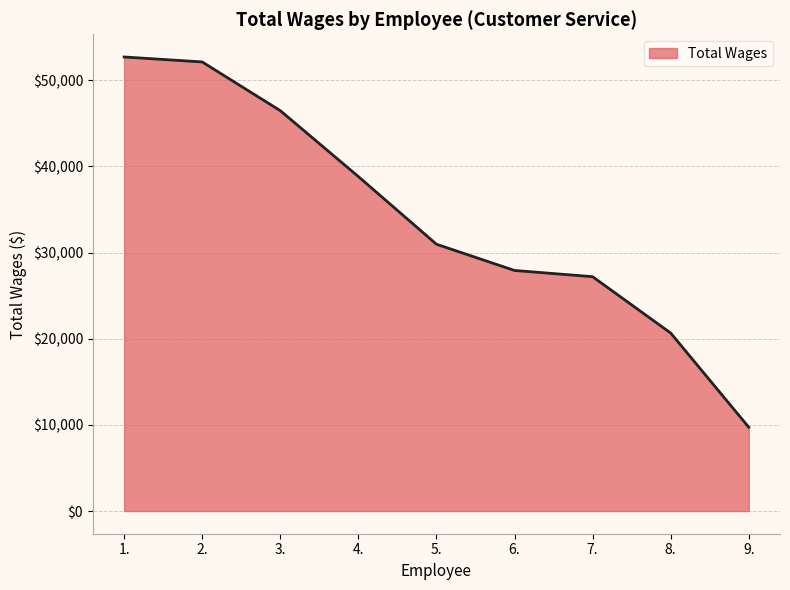

At which label does the data first exceed 30963?

1.